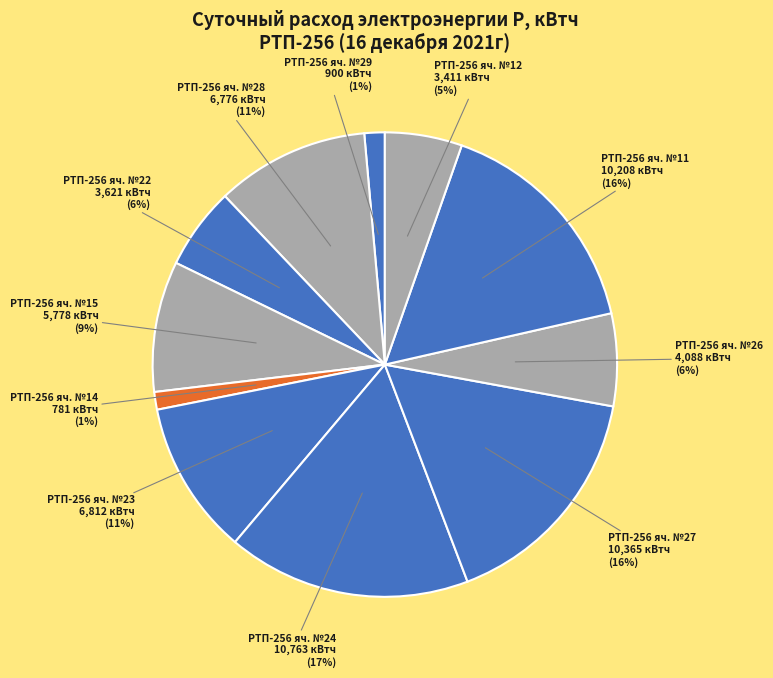

Is it true that РТП-256 яч. №29 is 1% of the pie?

True